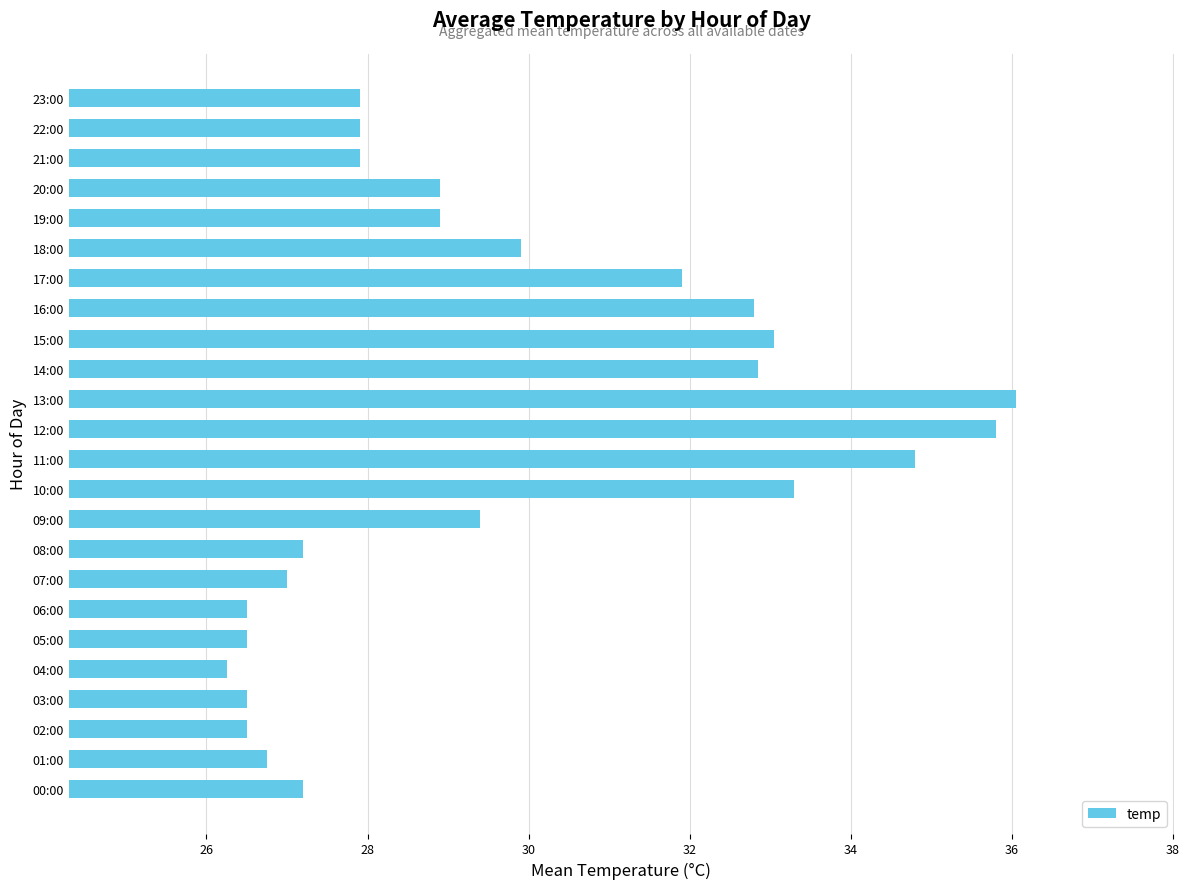

What is the average value?

29.7